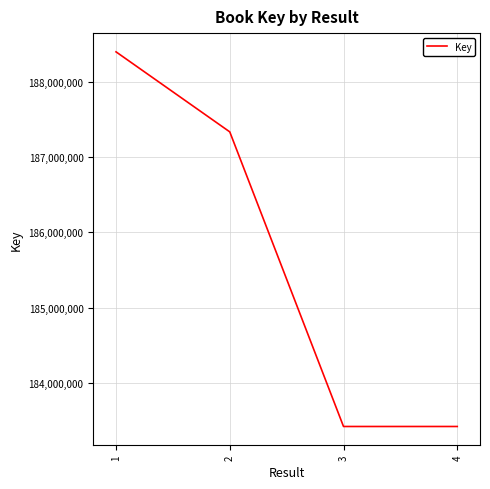

Which category has the highest value across all series?

1